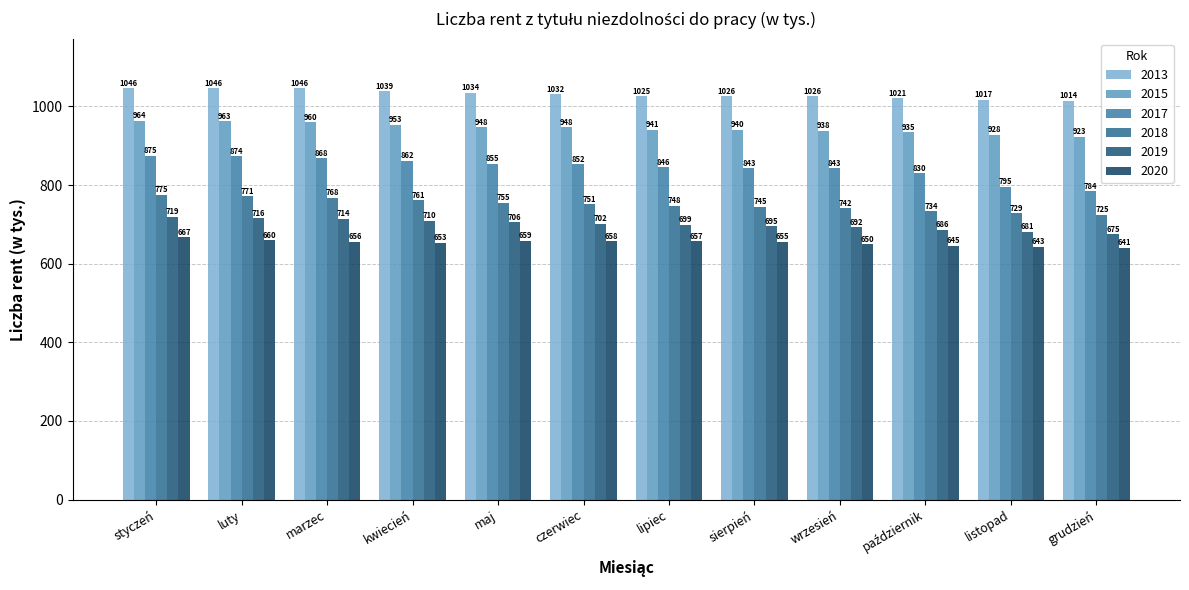

What is the maximum value shown in the chart?

1046.5